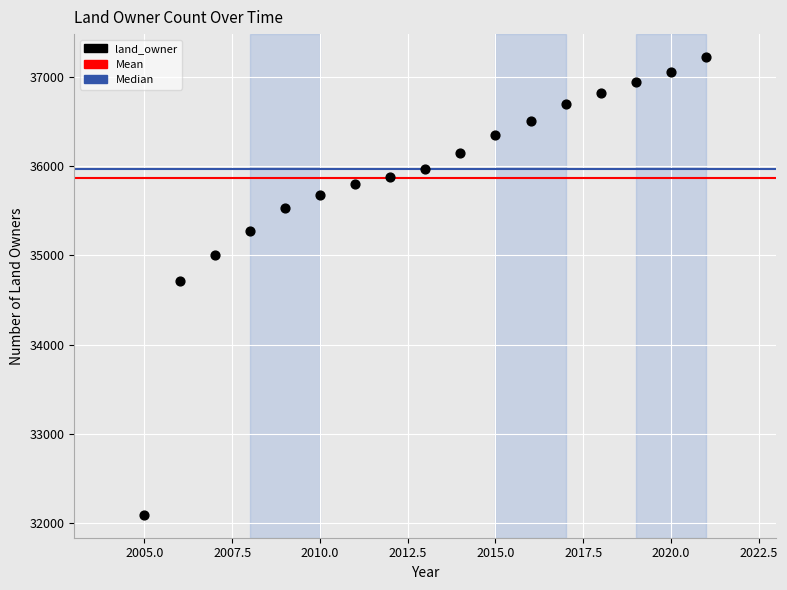

What Y value in the scatter plot is closest to 34657?

34715